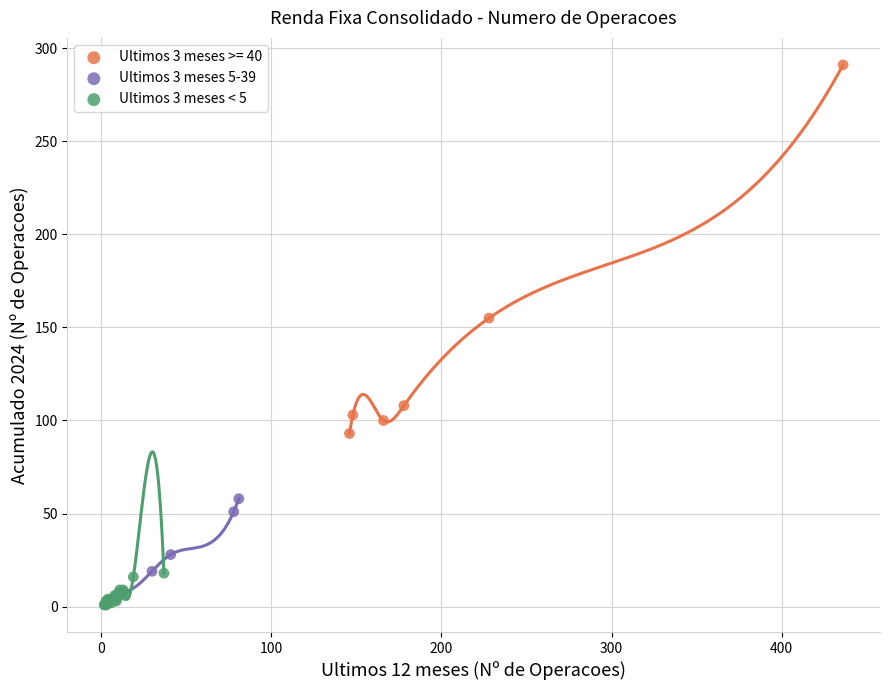

Which series reaches the maximum Y coordinate?

Ultimos 3 meses >= 40